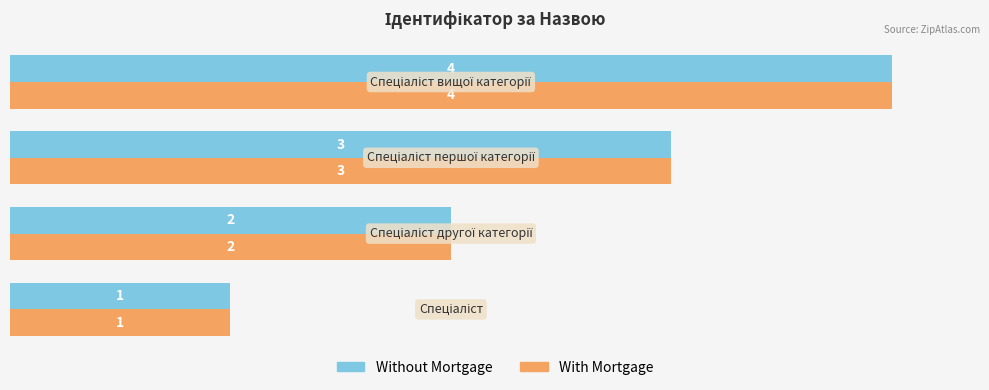

What is the sum of all Without Mortgage values?

10